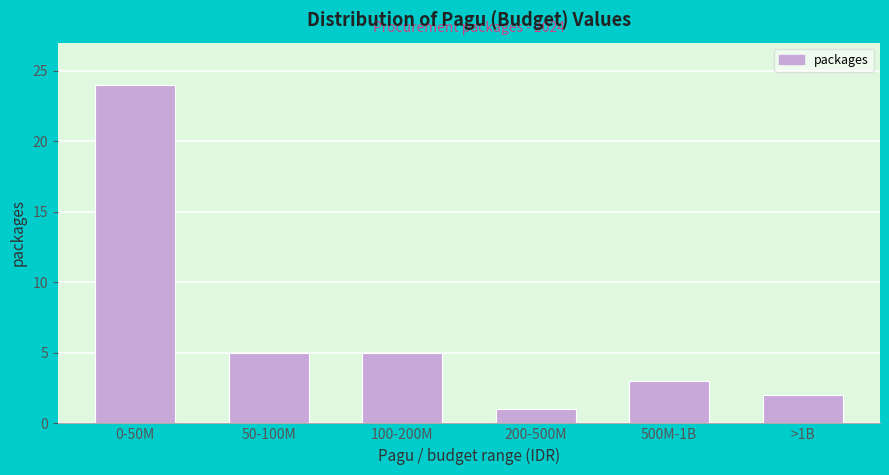

Reading right to left, list all the values displayed in this chart.

2	3	1	5	5	24